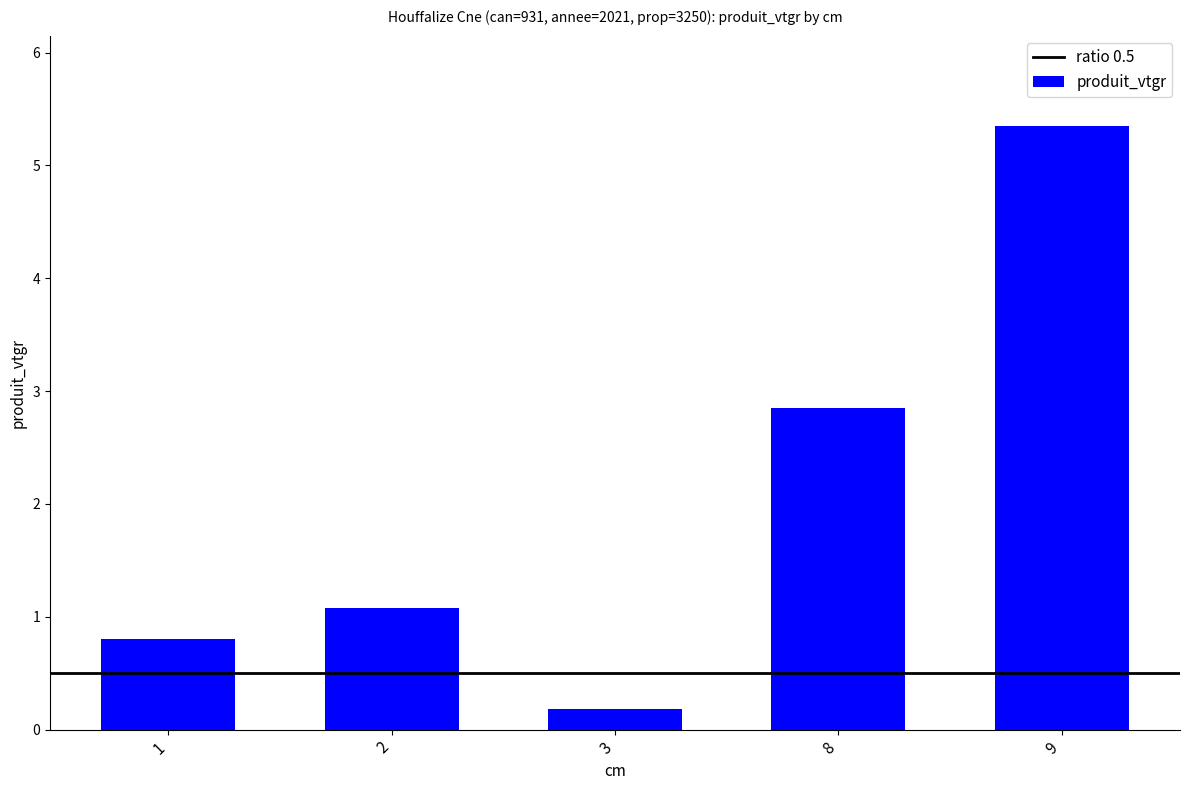

How many series are shown in this chart?

1